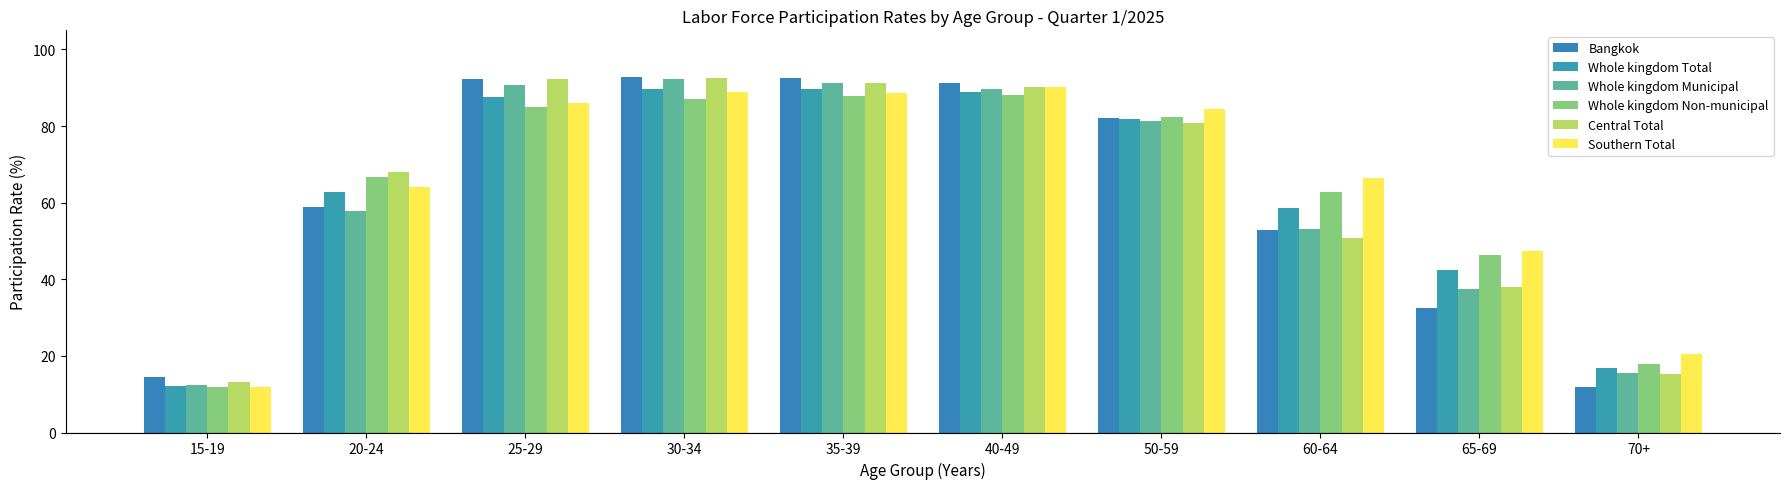

How many groups of bars are there?

10